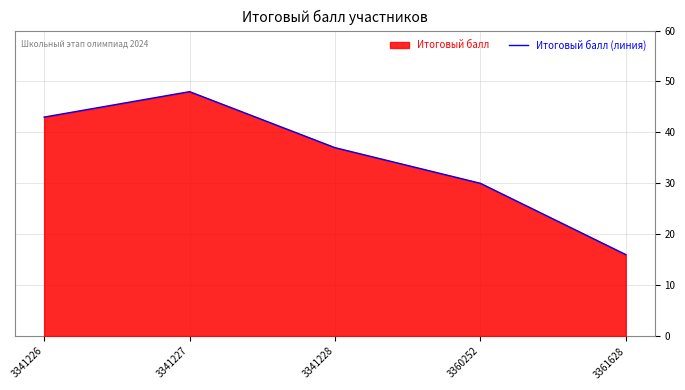

What is the average value?

35